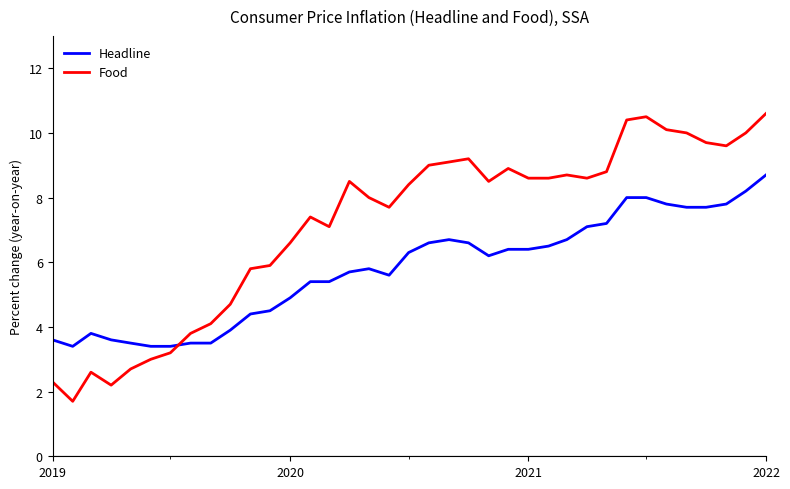

What is the difference between the maximum and minimum values in the Headline series?

5.3